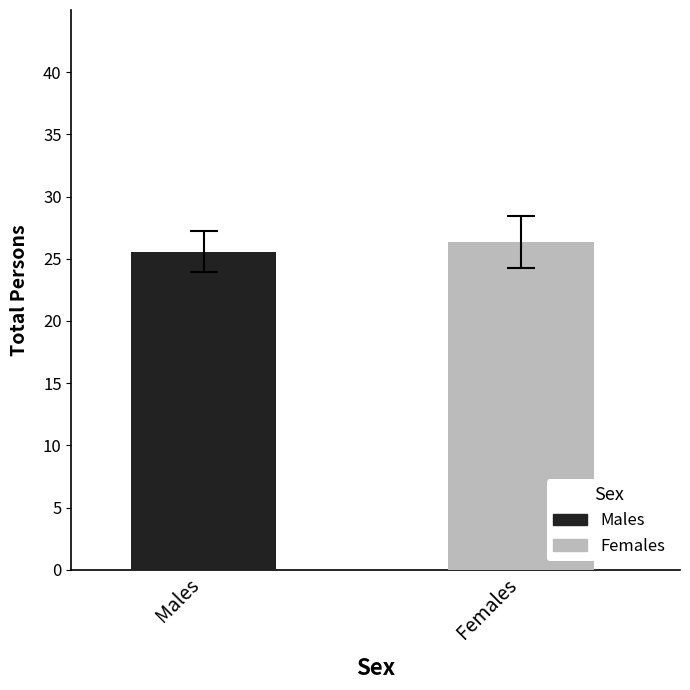

How many series are shown in this chart?

2